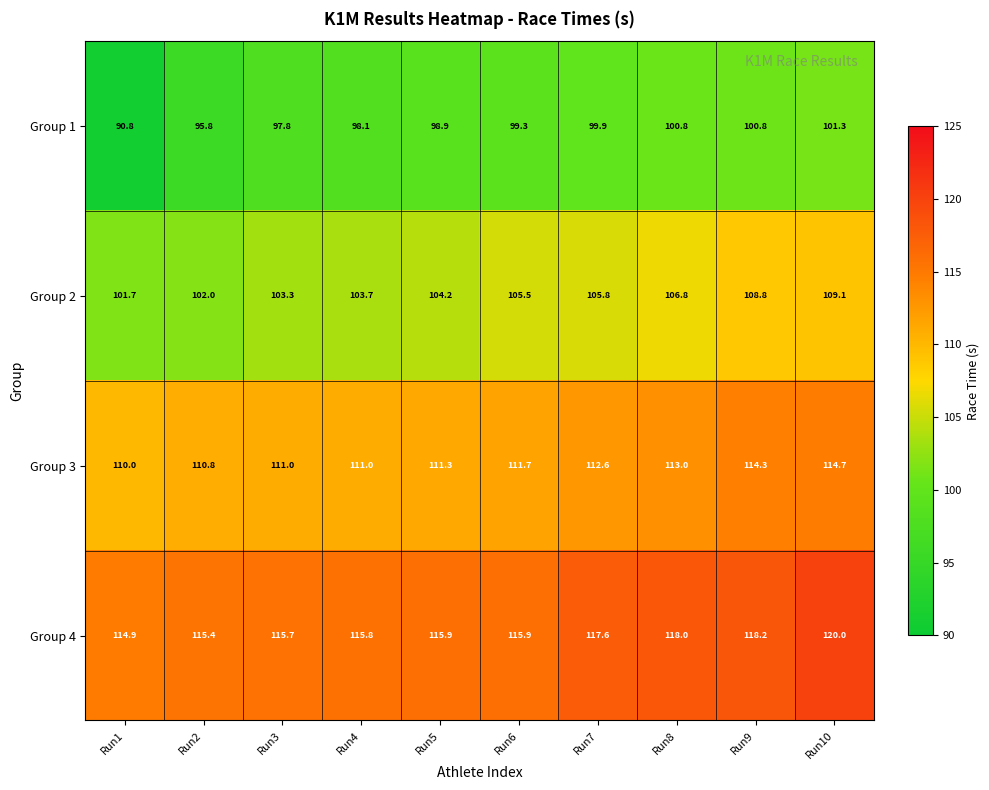

At which category is the sum across all series the highest?

Run10